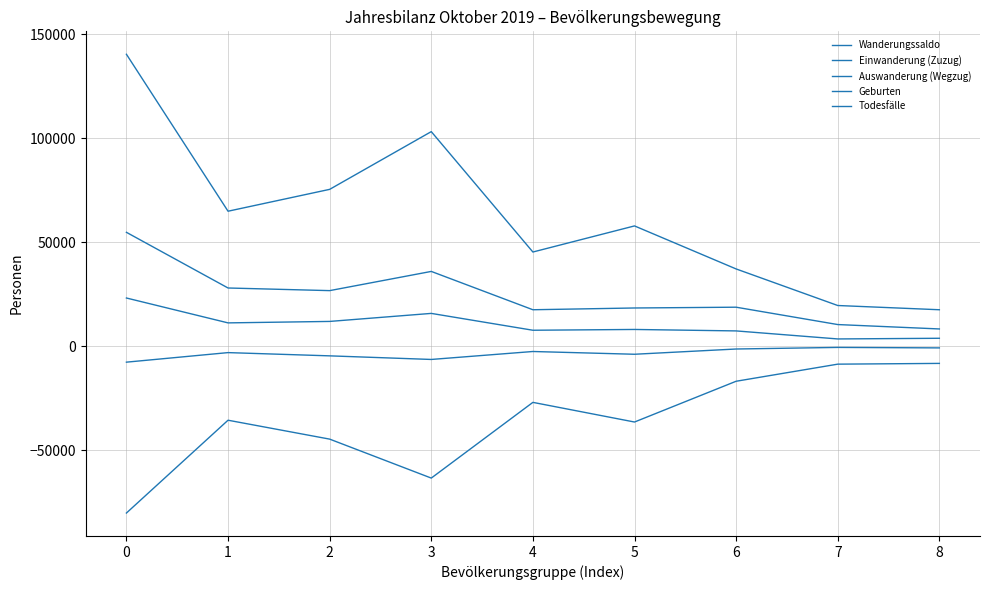

What is the value of the Todesfälle point at the 3rd from the left?

-4592